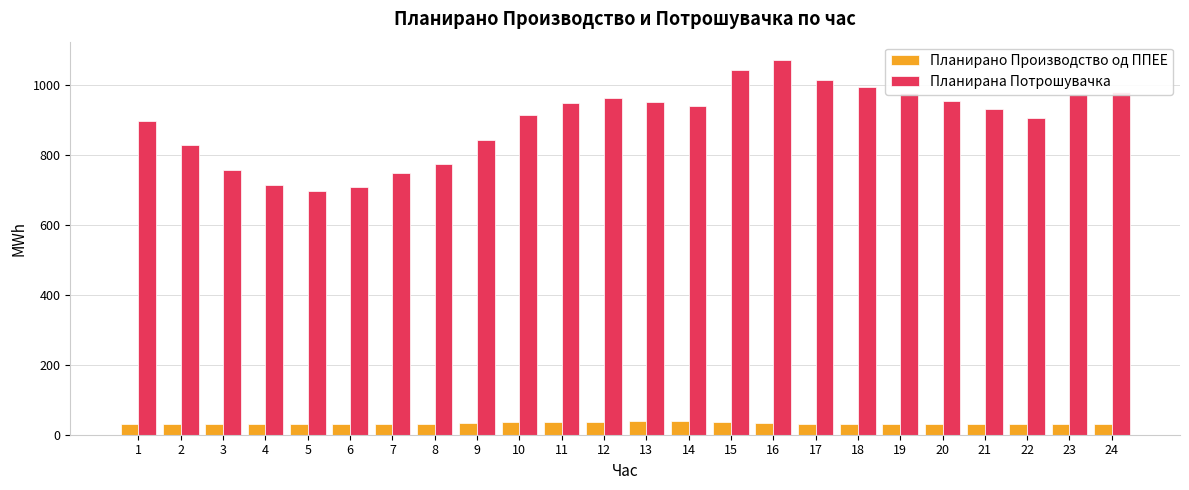

What is the value of the Планирано Производство од ППЕЕ bar at the 23rd from the left?

31.0